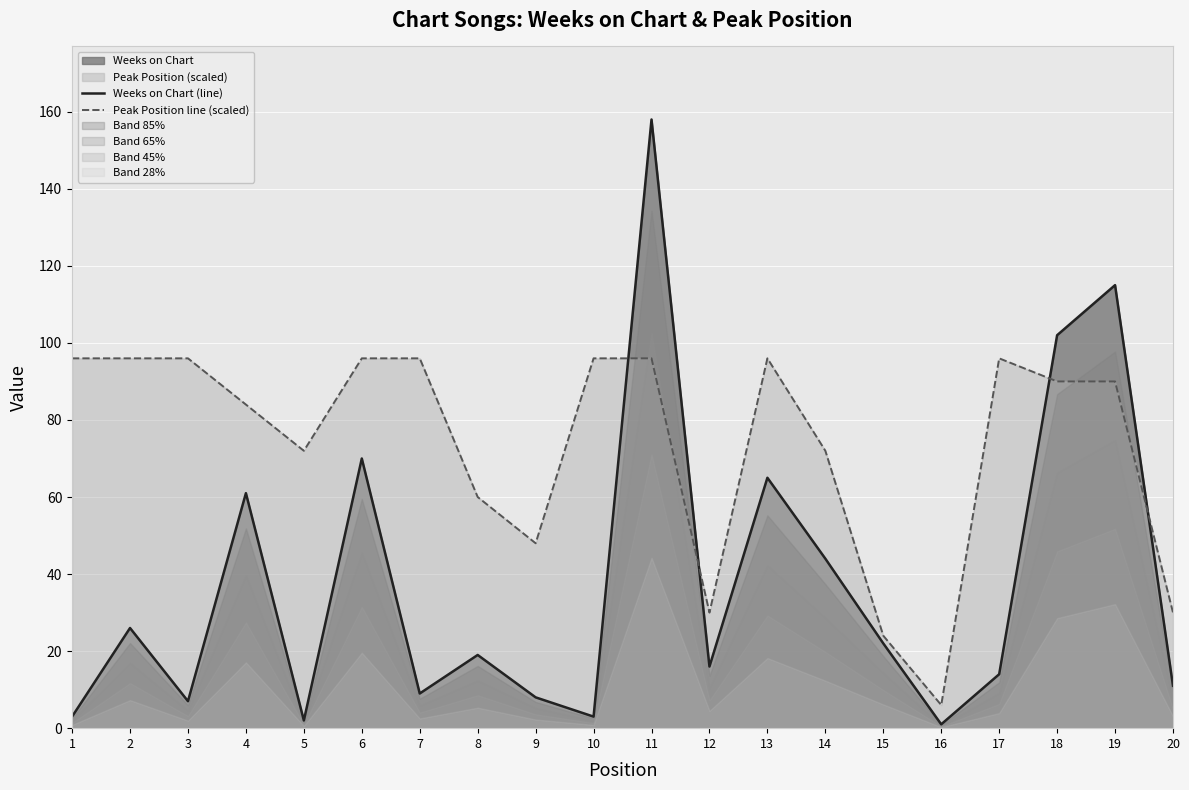

What is the value of the Weeks on Chart (line) point at the 8th from the left?

19